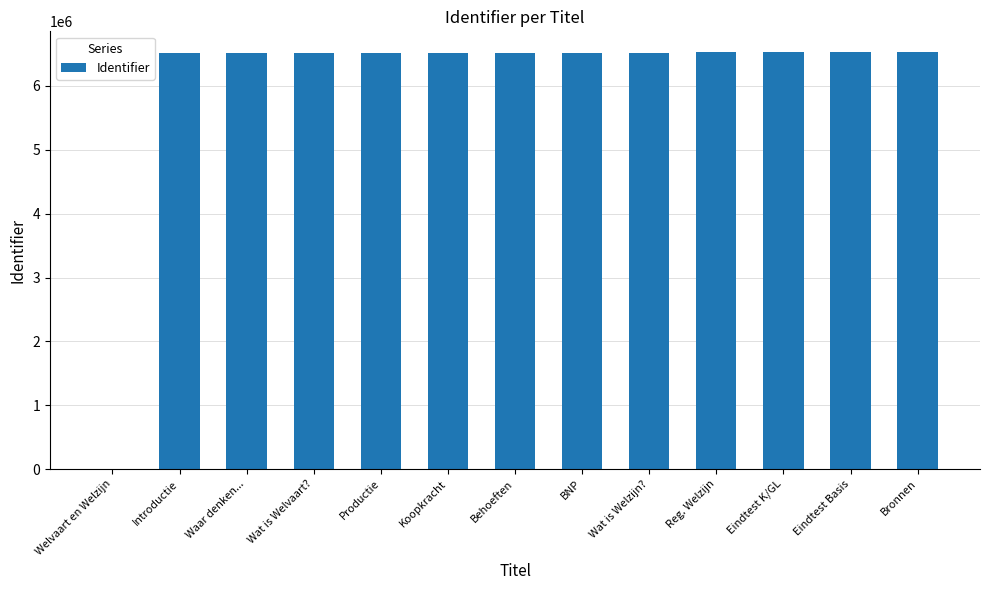

How many data points does each series have?

13